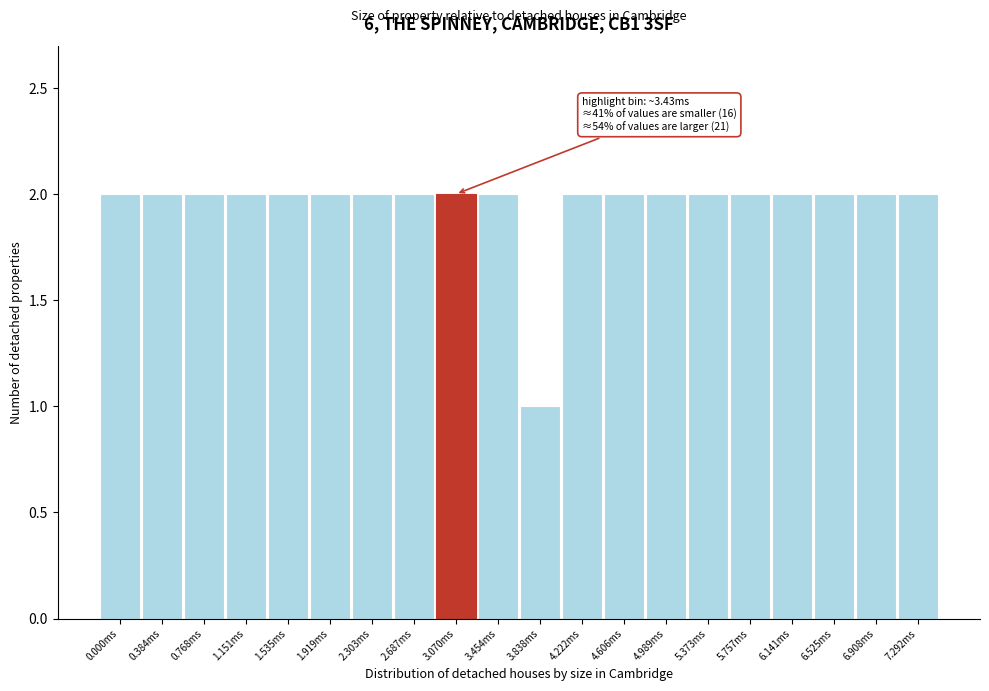

Reading right to left, list all the values displayed in this chart.

2	2	2	2	2	2	2	2	2	1	2	2	2	2	2	2	2	2	2	2